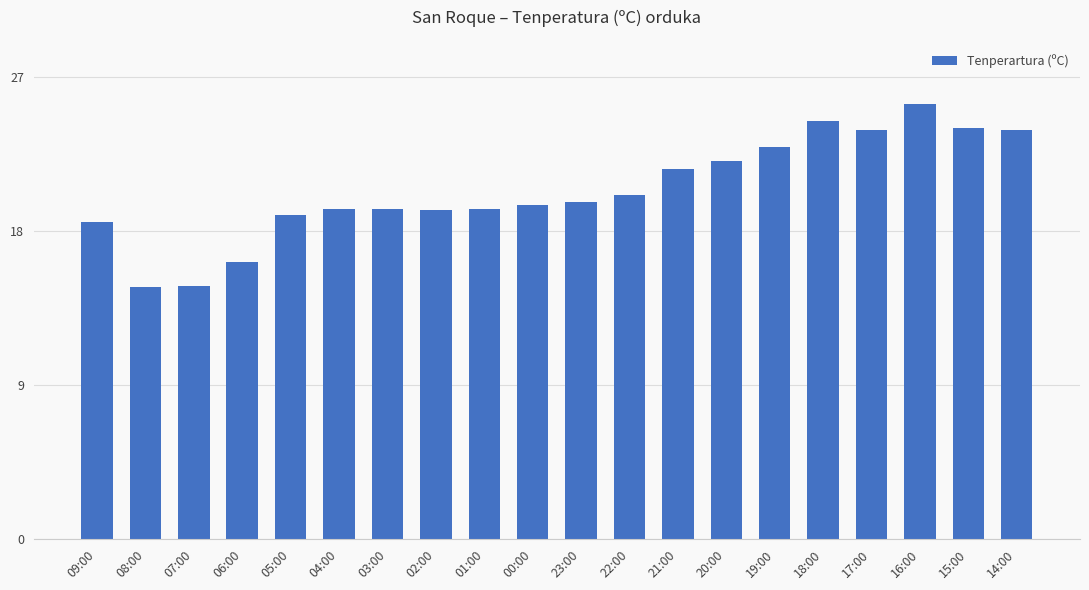

What is the approximate value at 07:00?

14.8